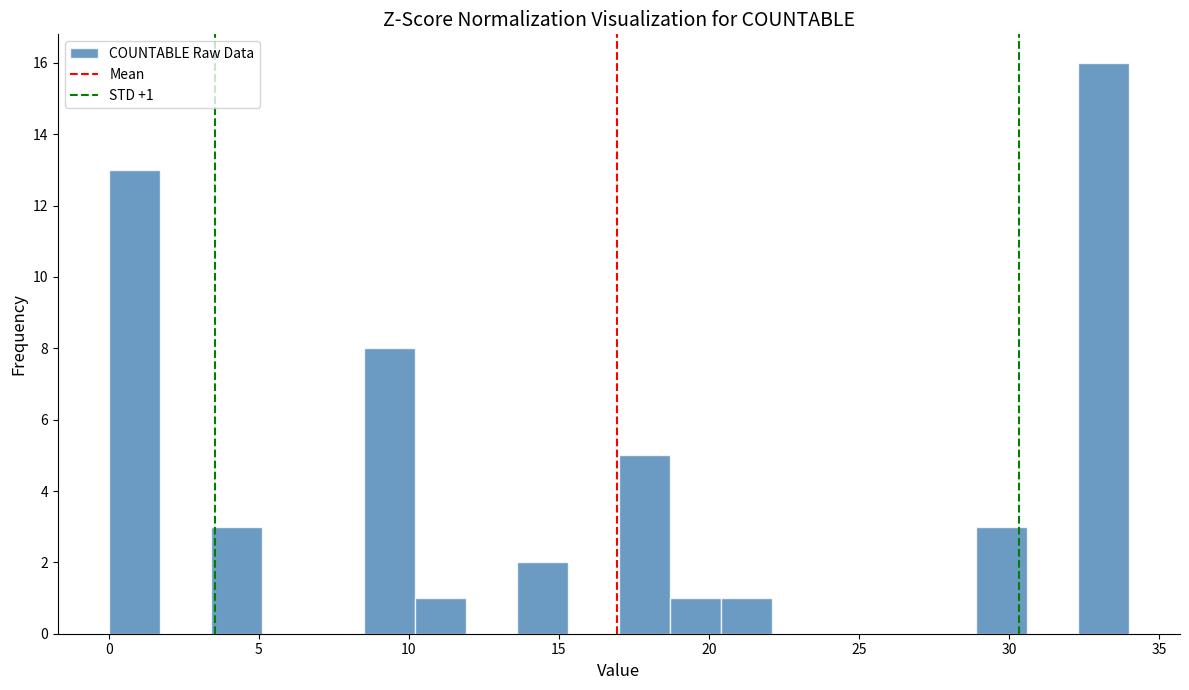

Around what value on the x-axis is the tallest bar? Give the approximate position of its centre, as read against the axis.

33.0